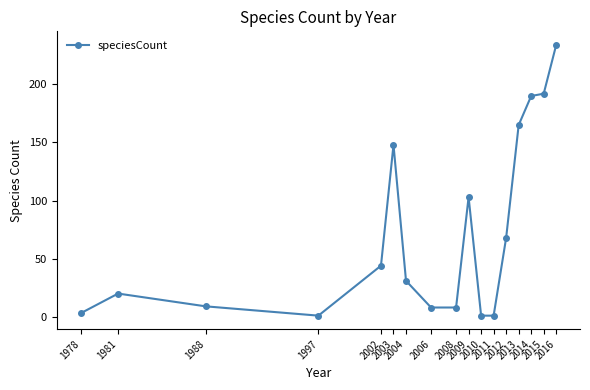

True or false: there are more than 2 points higher than both neighbors.

True